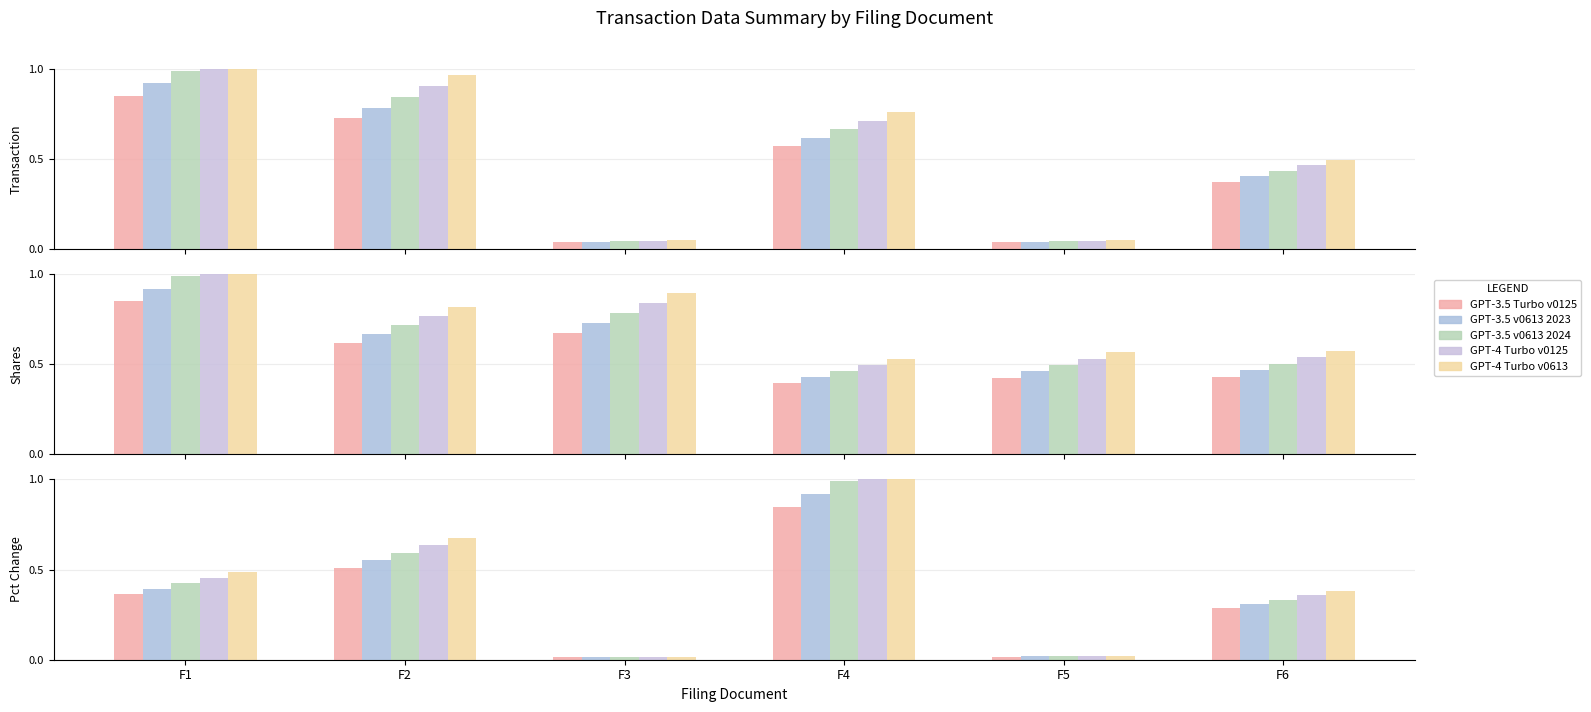

At which category is the sum across all series the highest?

F1